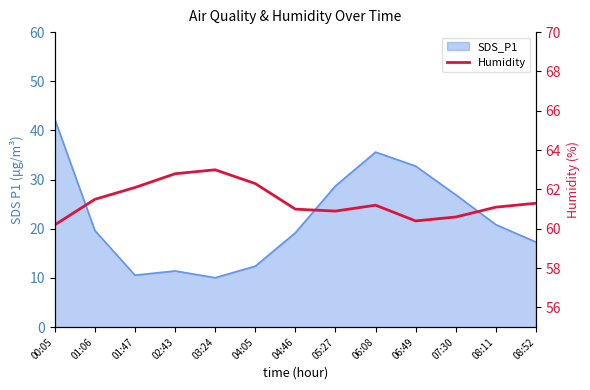

How many categories are shown in the chart?

13